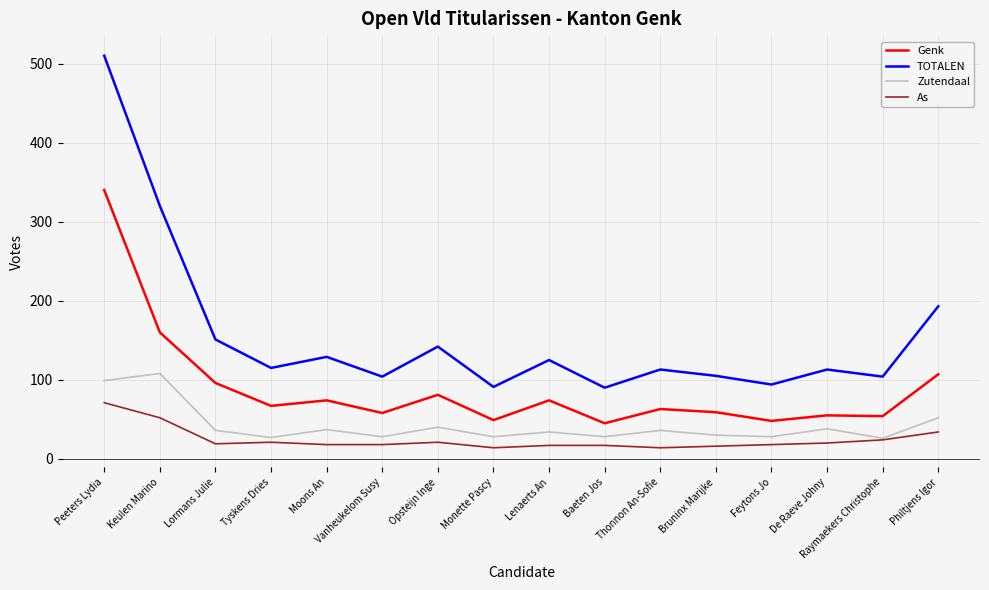

List the series in order of their peak value, lowest first.

As, Zutendaal, Genk, TOTALEN